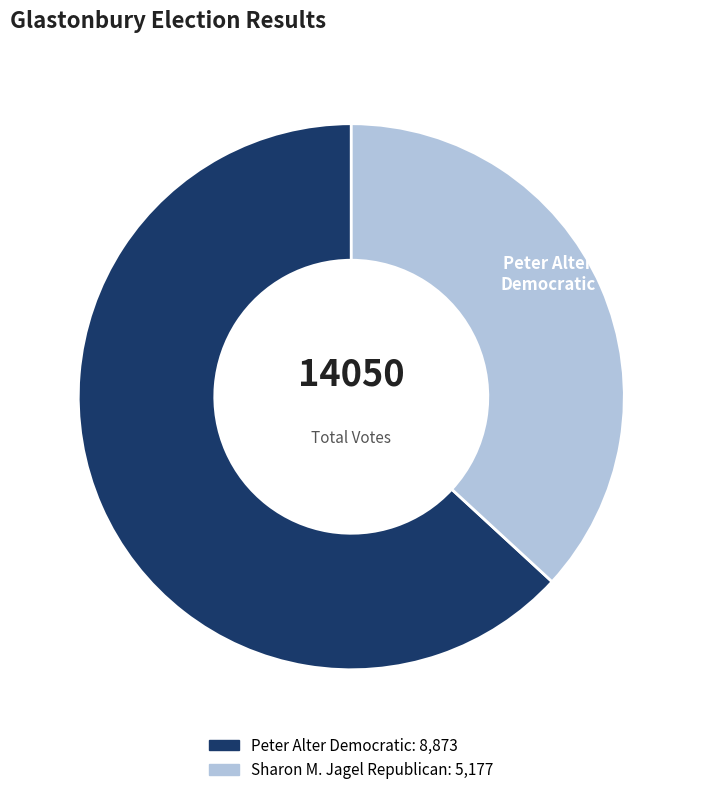

Is there a majority slice in this chart?

Yes